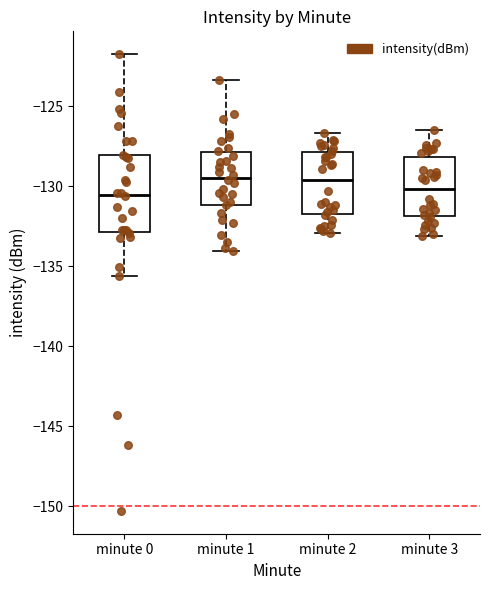

Which box is the tallest, from its lower edge to its upper edge?

minute 0